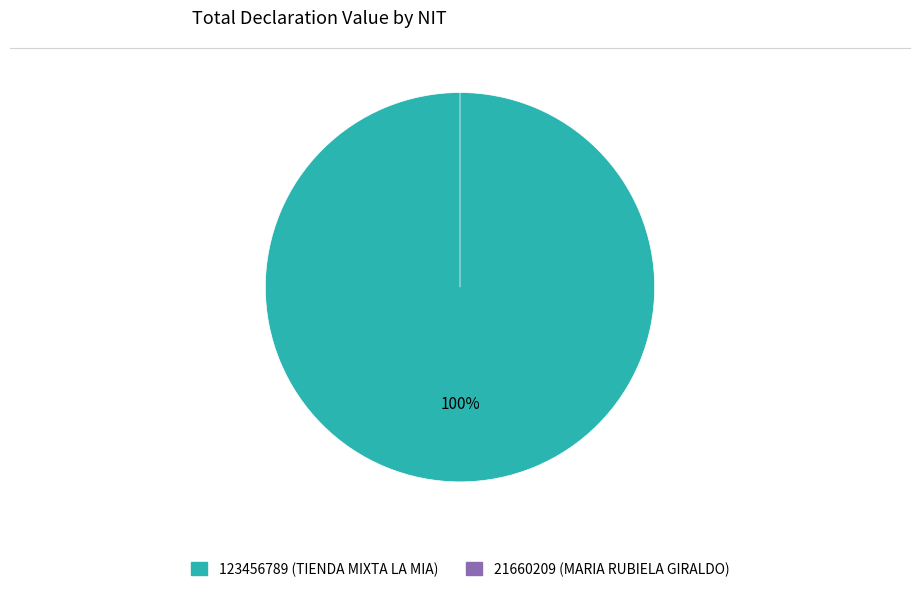

Is it true that 123456789 (TIENDA MIXTA LA MIA) is 100% of the pie?

True